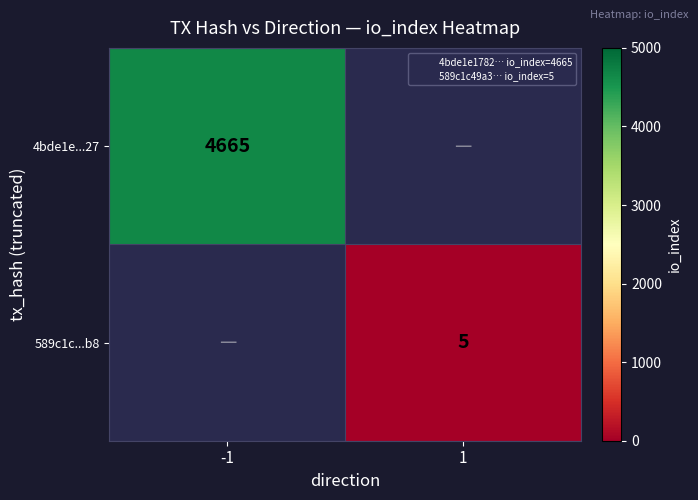

Is the value of 589c1c...b8 at -1 greater than the value of 4bde1e...27 at 1?

No